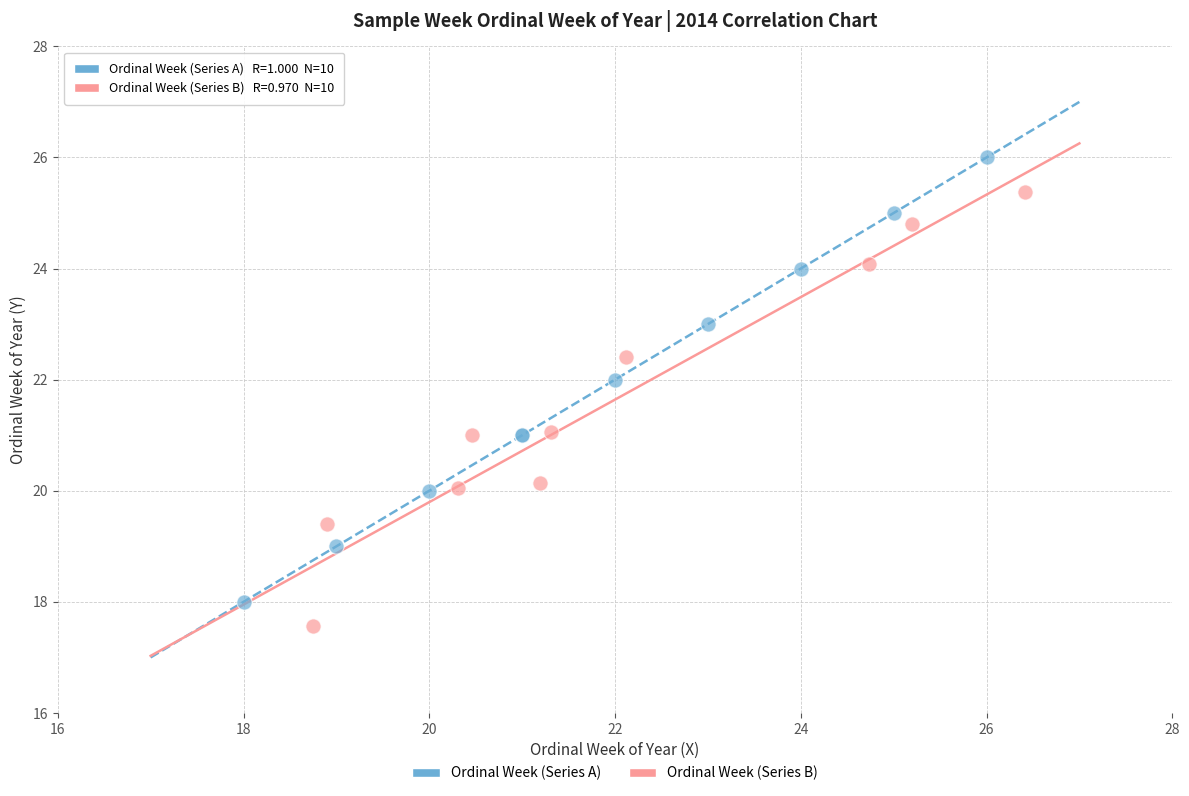

Which series reaches the maximum Y coordinate?

Ordinal Week (Series A)